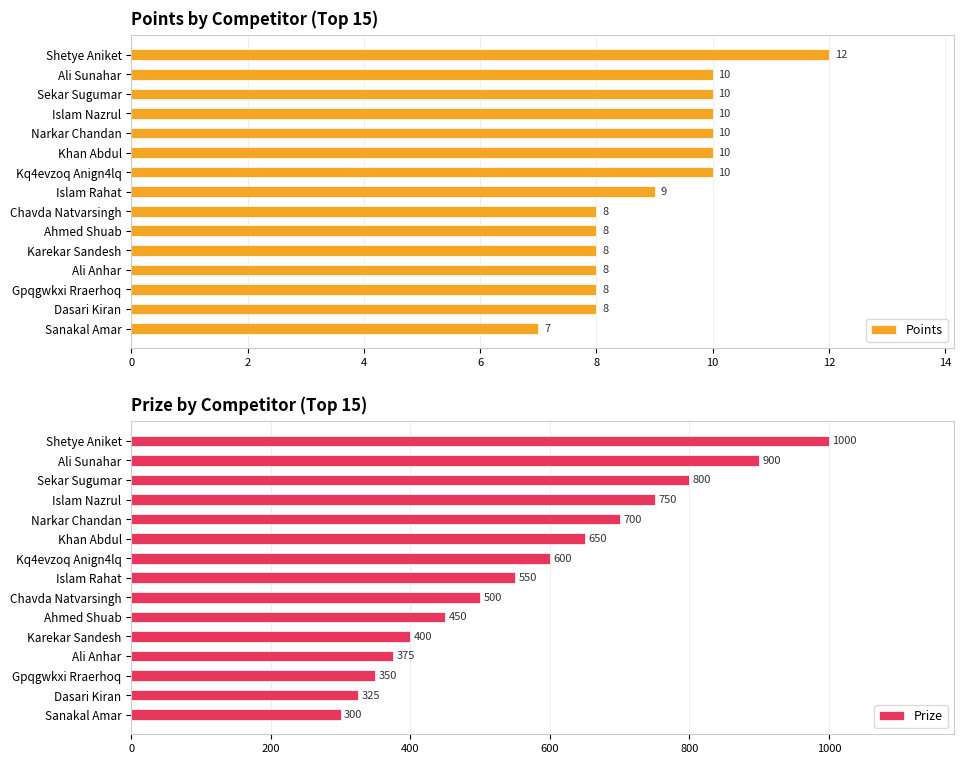

Count the number of categories in the chart.

15